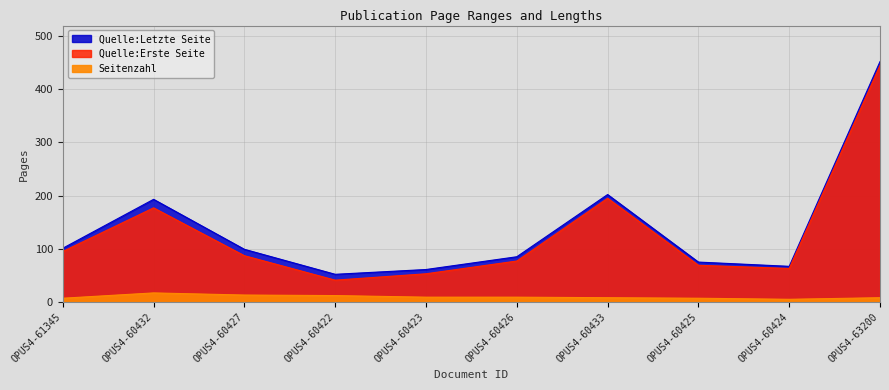

How many lines are shown in the chart?

3